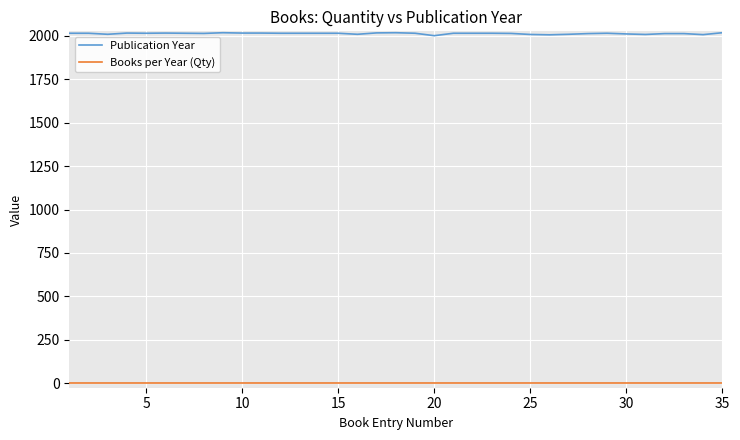

Which series has the largest range (max minus min)?

Publication Year